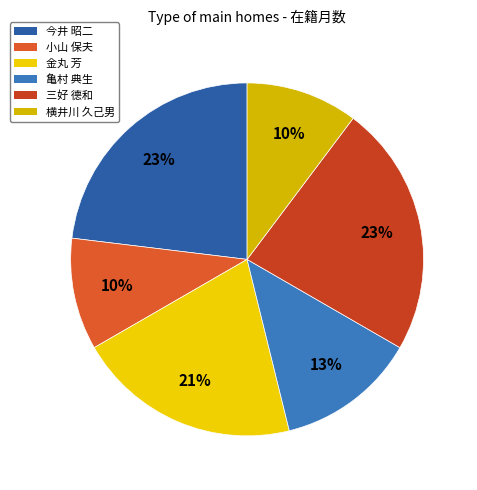

Count the number of slices in the pie.

6